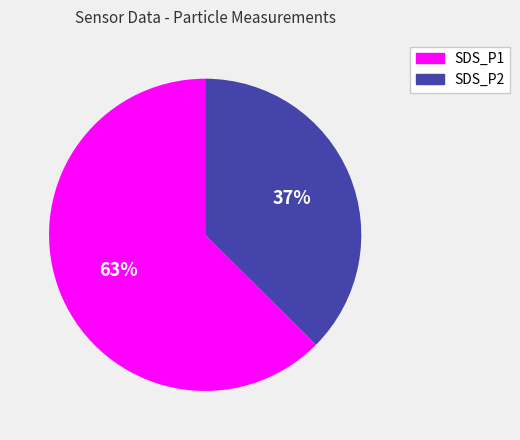

Does SDS_P1 represent more than half of the total?

Yes